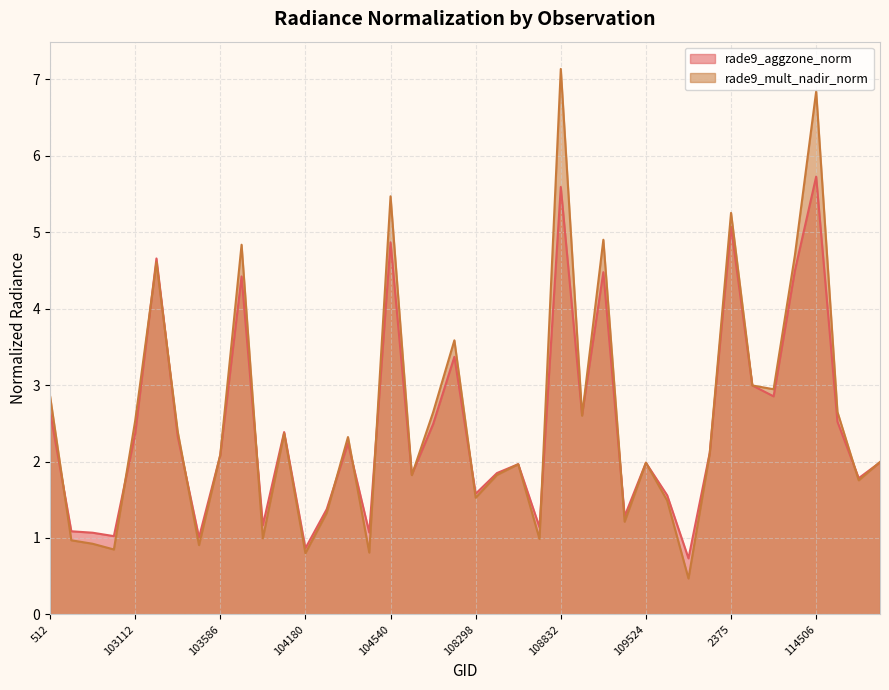

True or false: rade9_mult_nadir_norm has a value of 3.4 at 2087.

False